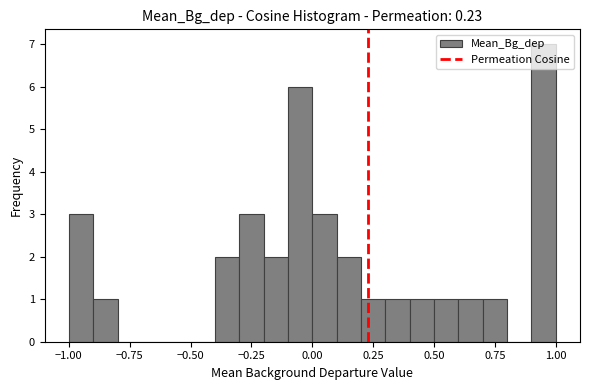

Around what value on the x-axis is the tallest bar? Give the approximate position of its centre, as read against the axis.

0.95